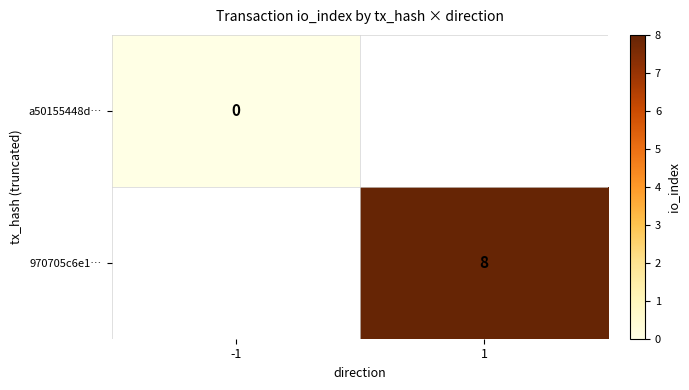

At which label does a50155448d… reach its peak?

-1